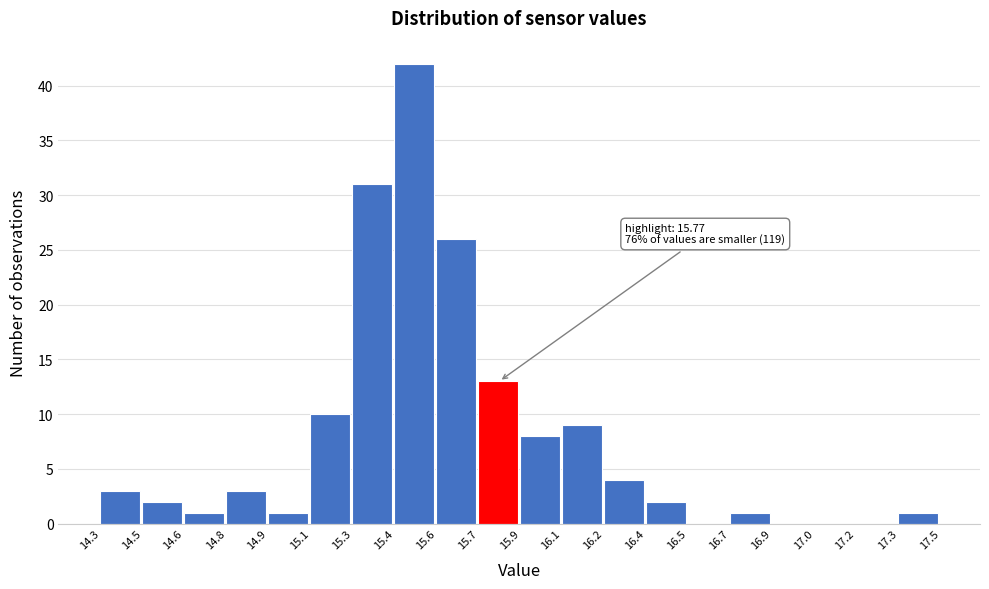

Reading right to left, extract all data points from this chart.

17.3=1	17.2=0	17.0=0	16.9=0	16.7=1	16.5=0	16.4=2	16.2=4	16.1=9	15.9=8	15.7=13	15.6=26	15.4=42	15.3=31	15.1=10	14.9=1	14.8=3	14.6=1	14.5=2	14.3=3